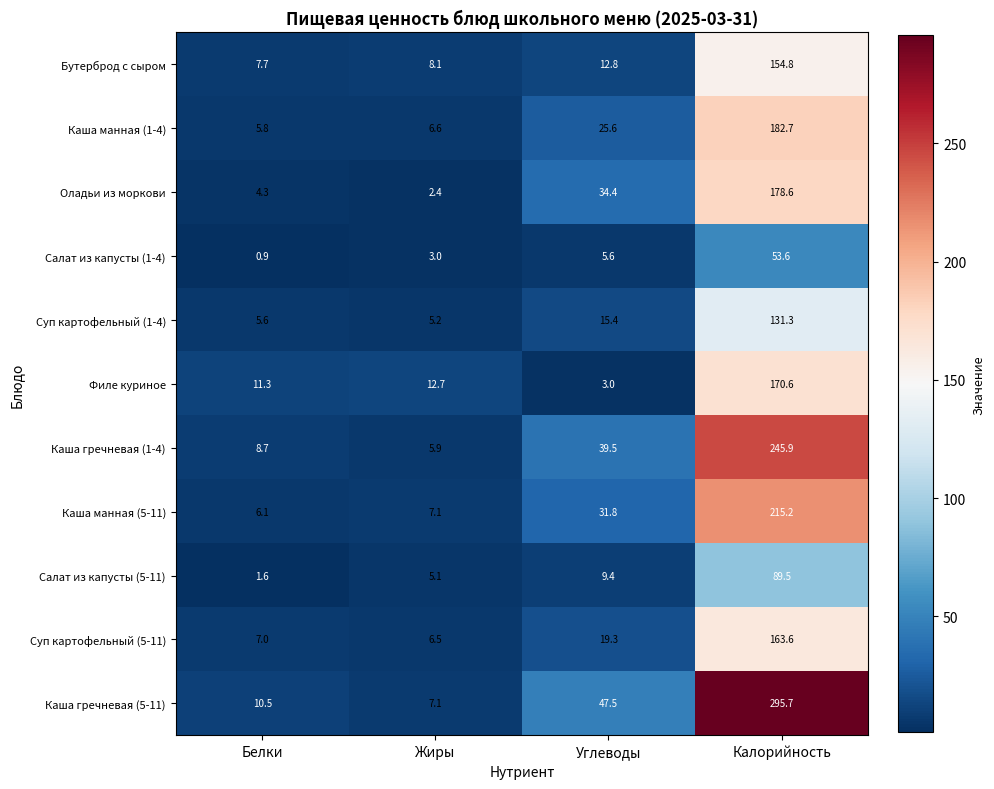

At Углеводы, list the series in order from smallest to largest.

Филе куриное, Салат из капусты (1-4), Салат из капусты (5-11), Бутерброд с сыром, Суп картофельный (1-4), Суп картофельный (5-11), Каша манная (1-4), Каша манная (5-11), Оладьи из моркови, Каша гречневая (1-4), Каша гречневая (5-11)